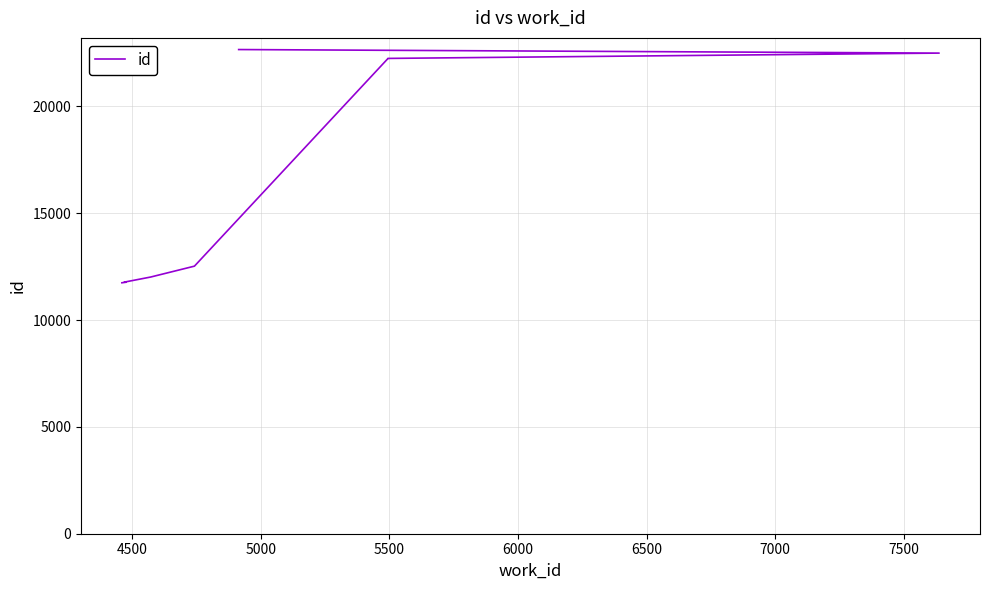

Reading left to right, extract all data points from this chart.

11748	11749	11775	11777	12017	12526	22242	22251	22500	22666